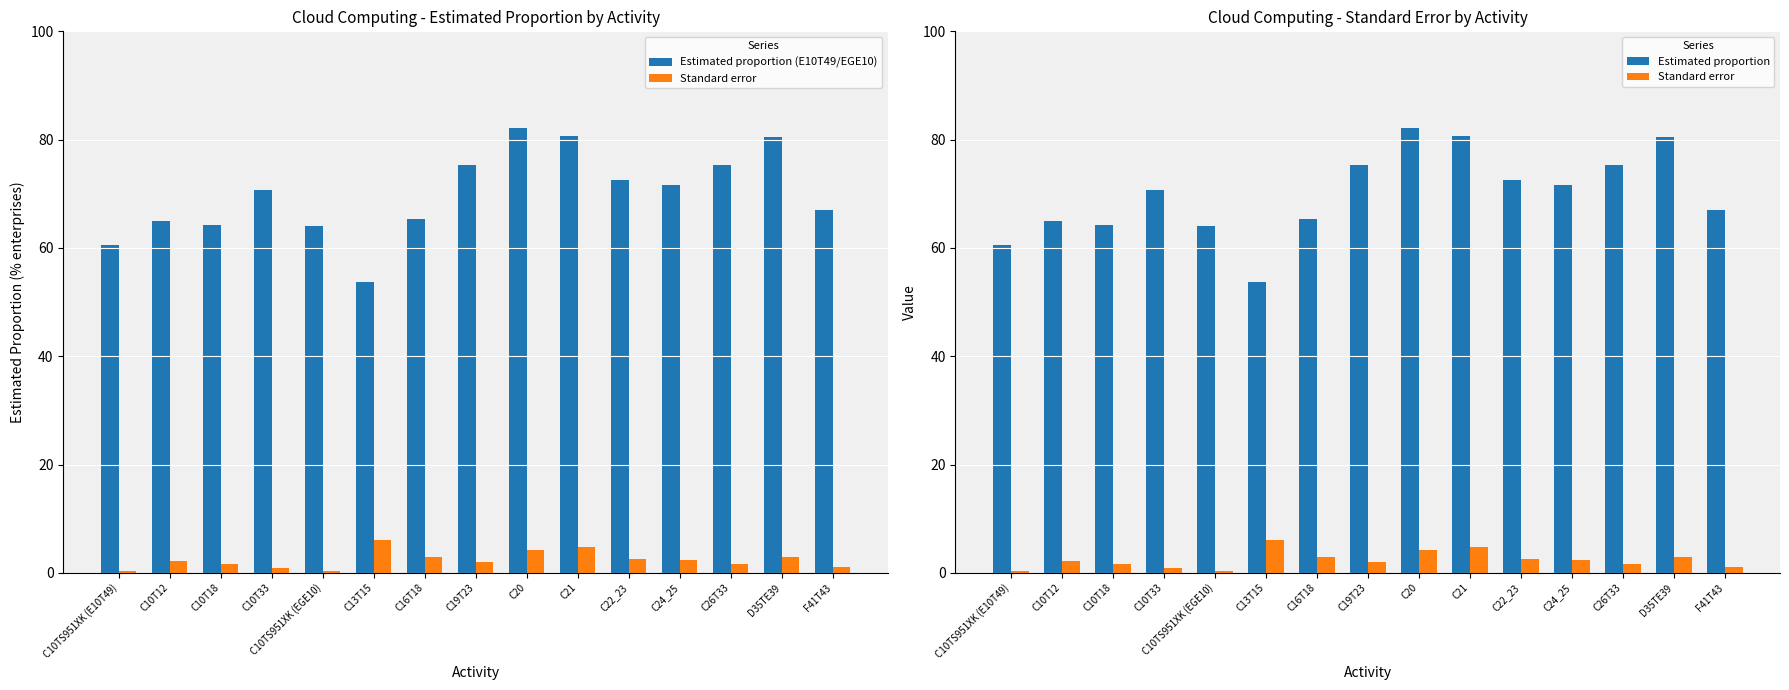

How many data points does each series have?

15